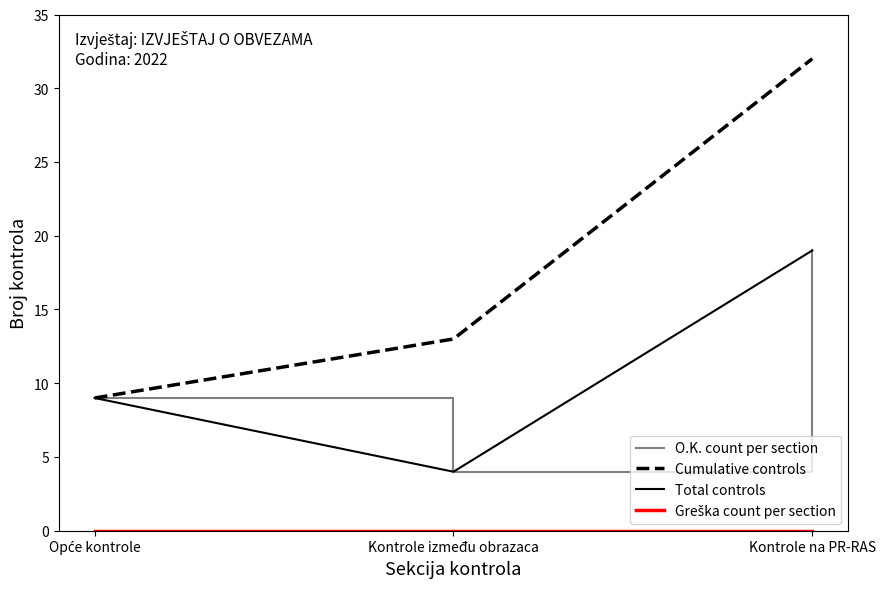

Is this an area chart (filled region under the line)?

No